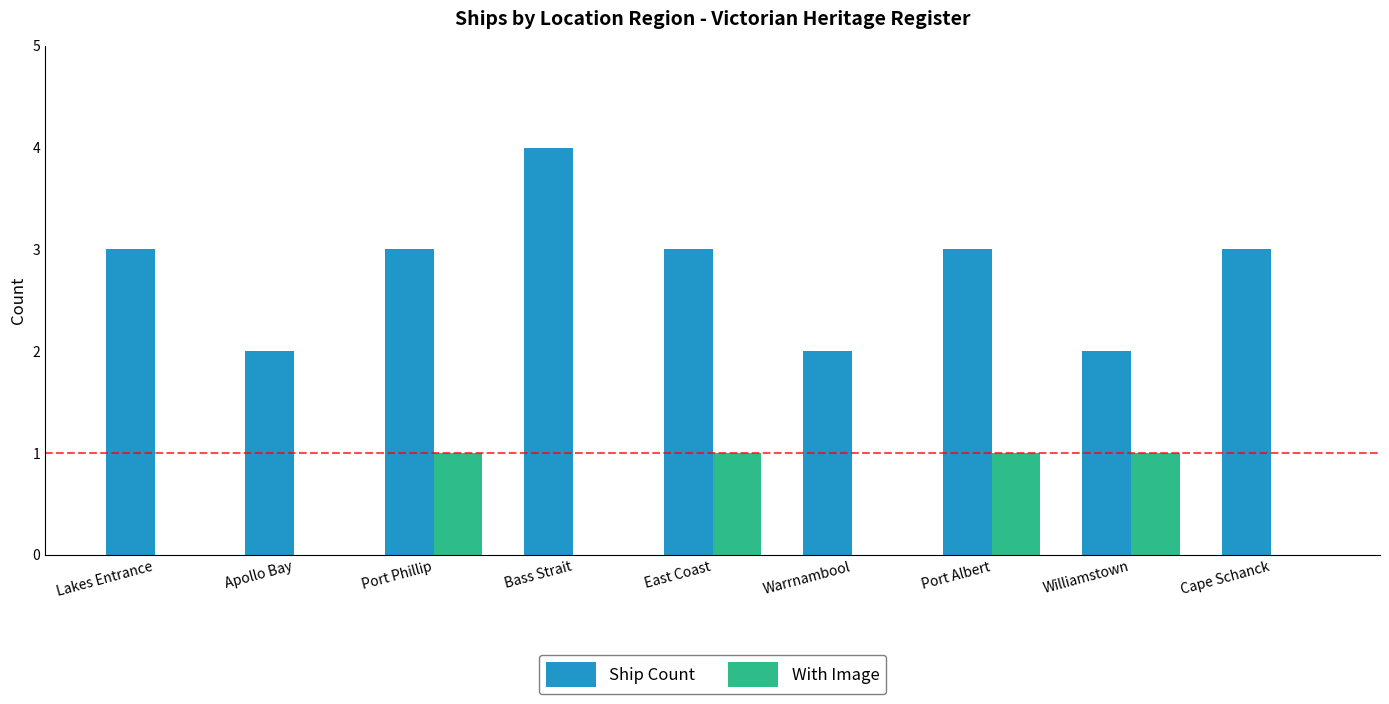

What is the total value across all series at Port Albert?

4